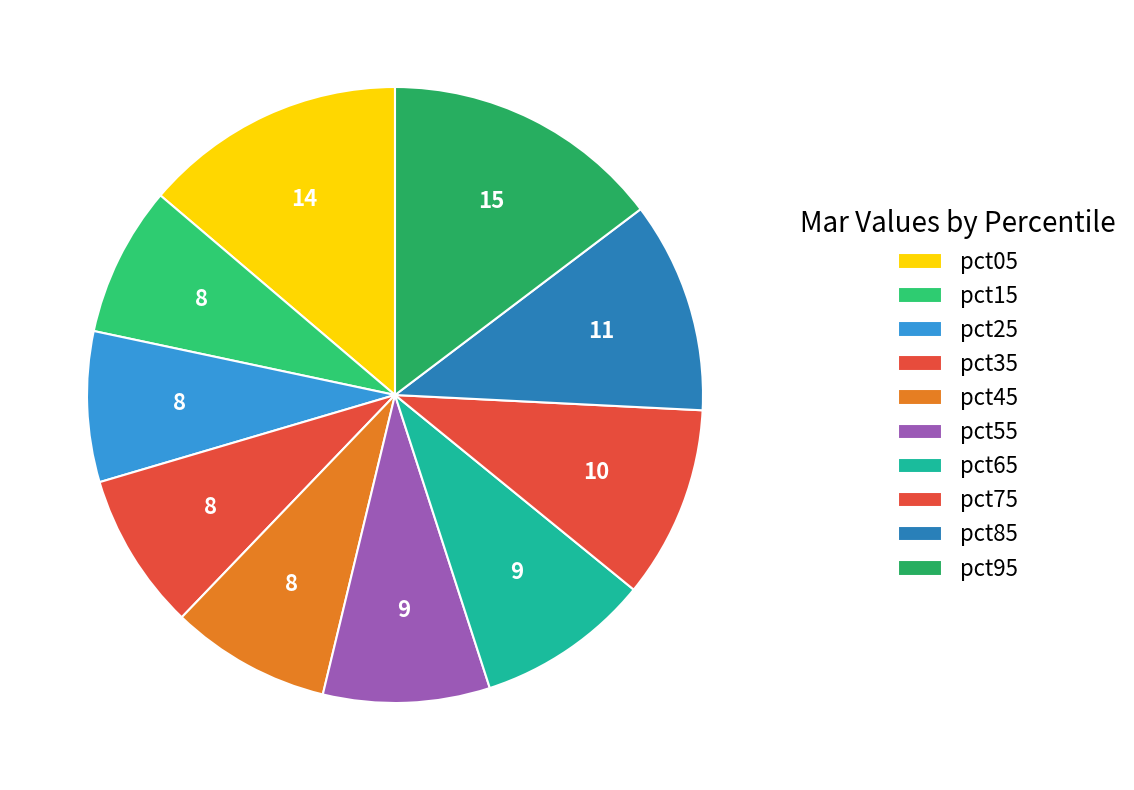

What percentage is the pct65 slice, to the nearest percent?

9%